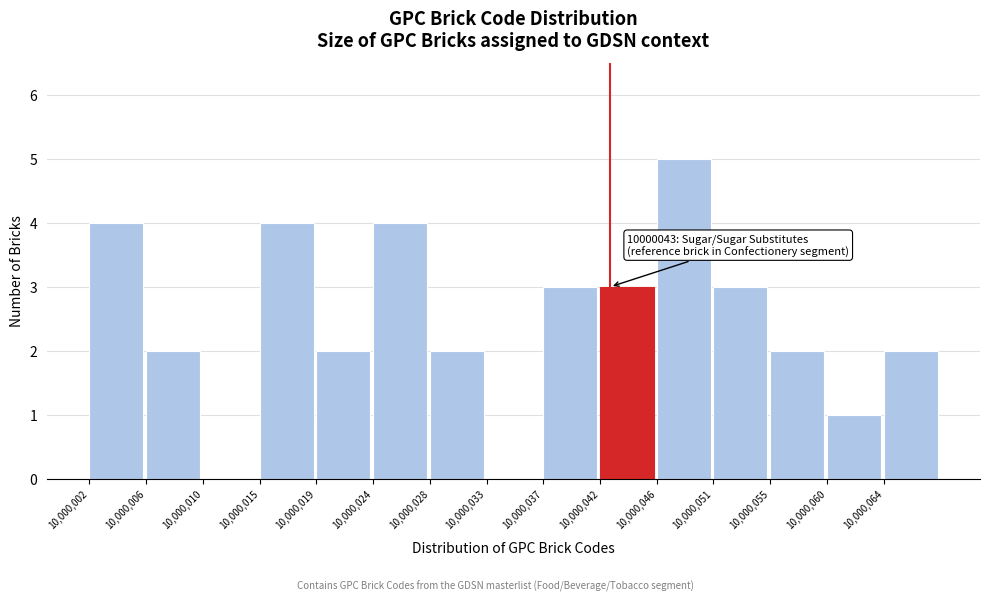

Reading right to left, transcribe all the data shown in this chart.

10,000,064=2	10,000,060=1	10,000,055=2	10,000,051=3	10,000,046=5	10,000,042=3	10,000,037=3	10,000,033=0	10,000,028=2	10,000,024=4	10,000,019=2	10,000,015=4	10,000,010=0	10,000,006=2	10,000,002=4